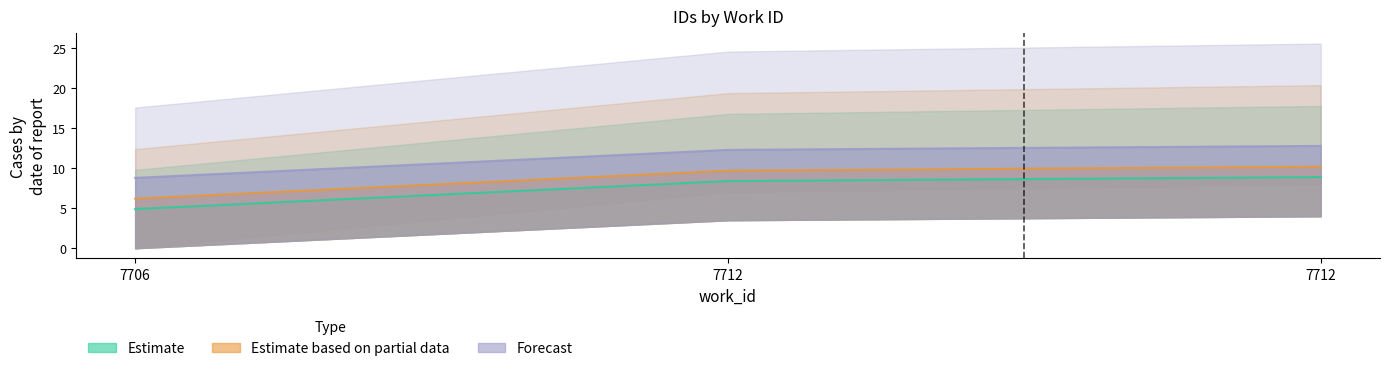

Is the value of Forecast at 7712 greater than the value of Estimate based on partial data at 7706?

Yes